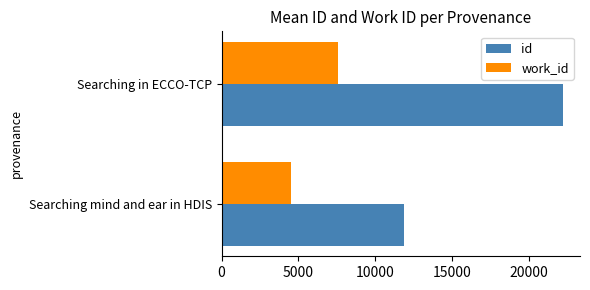

At how many categories does at least one series exceed 18449?

1